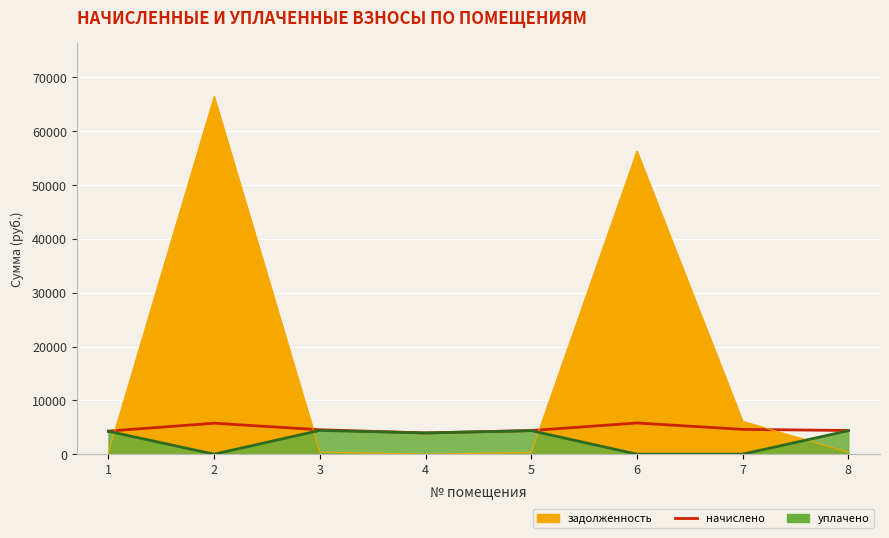

Which category has the highest value across all series?

6